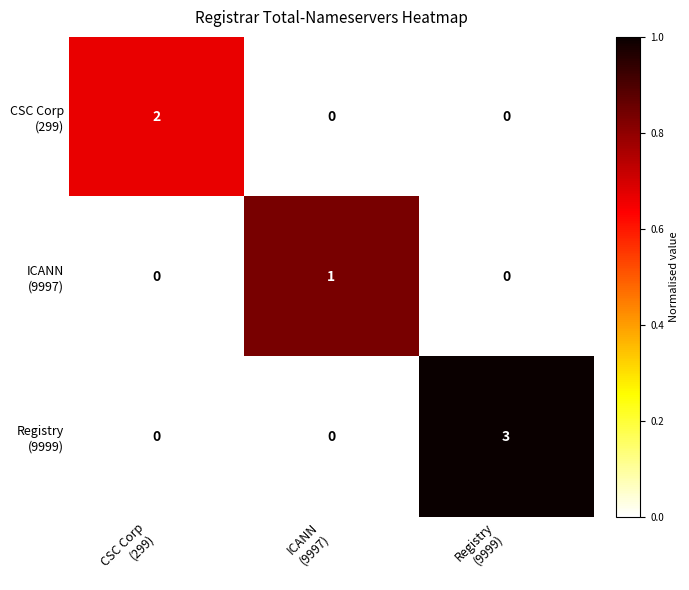

At how many categories does at least one series exceed 0?

3